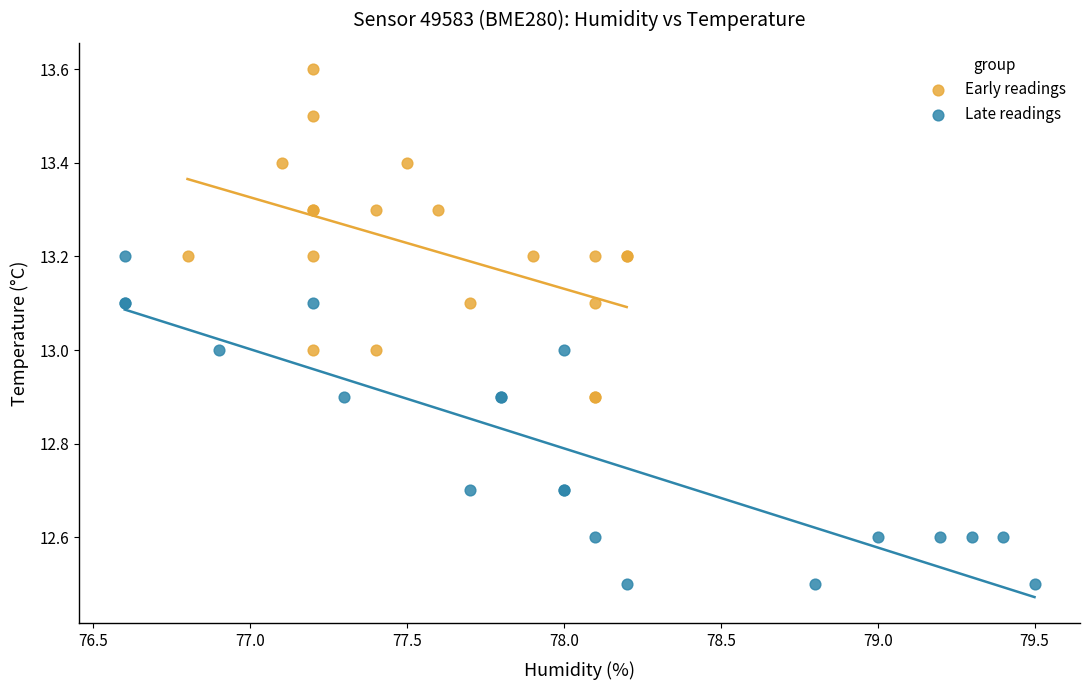

Which series reaches the minimum Y coordinate?

Late readings